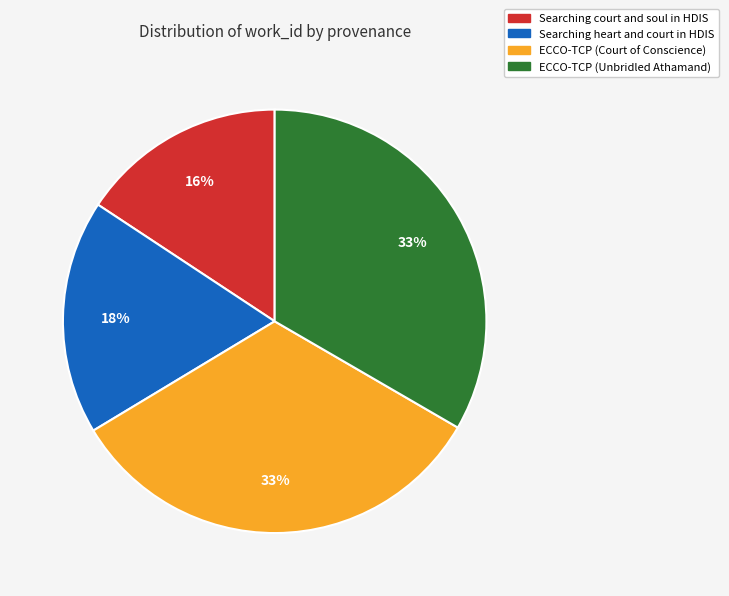

What percentage is the ECCO-TCP (Unbridled Athamand) slice, to the nearest percent?

33%